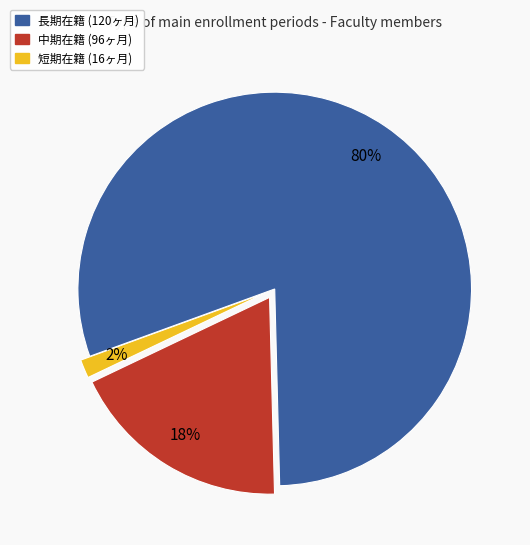

Is there a majority slice in this chart?

Yes